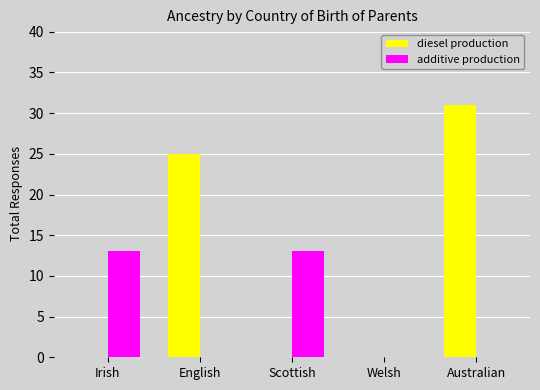

The value of additive production at Irish is 13. True or false?

True